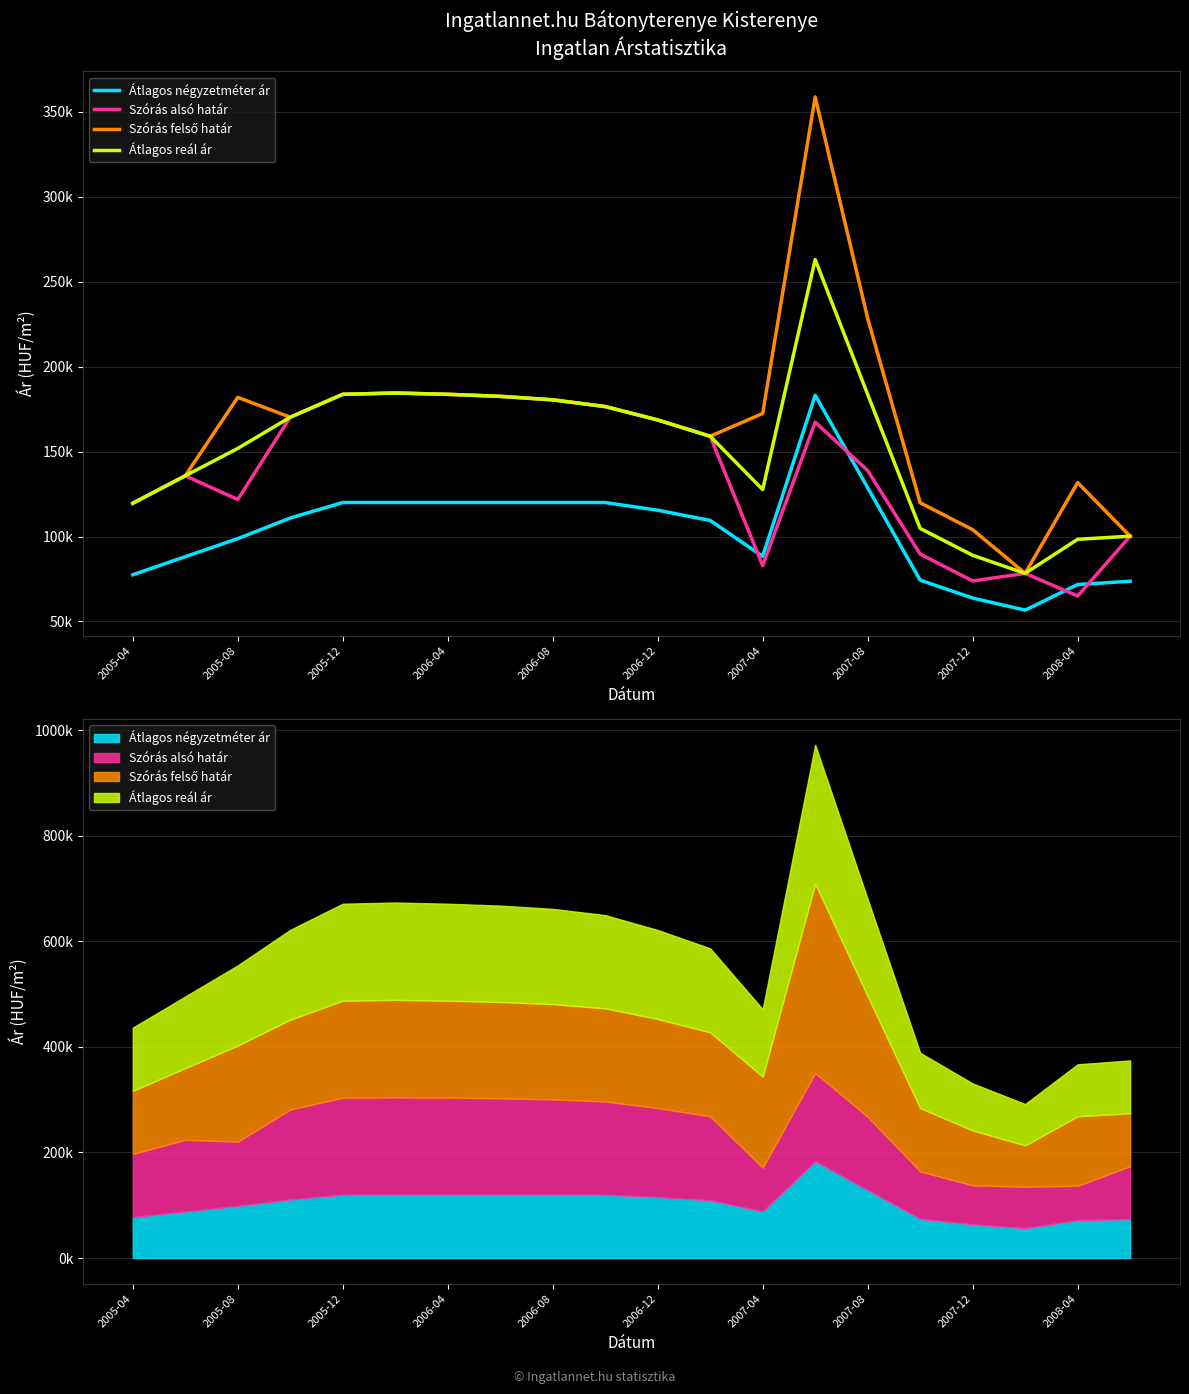

At how many categories does at least one series exceed 244018?

1